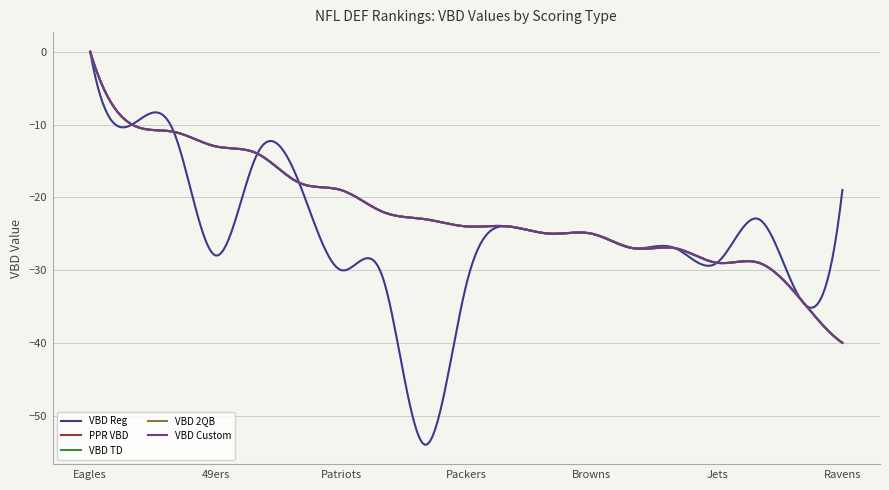

Does the chart have visible grid lines?

Yes